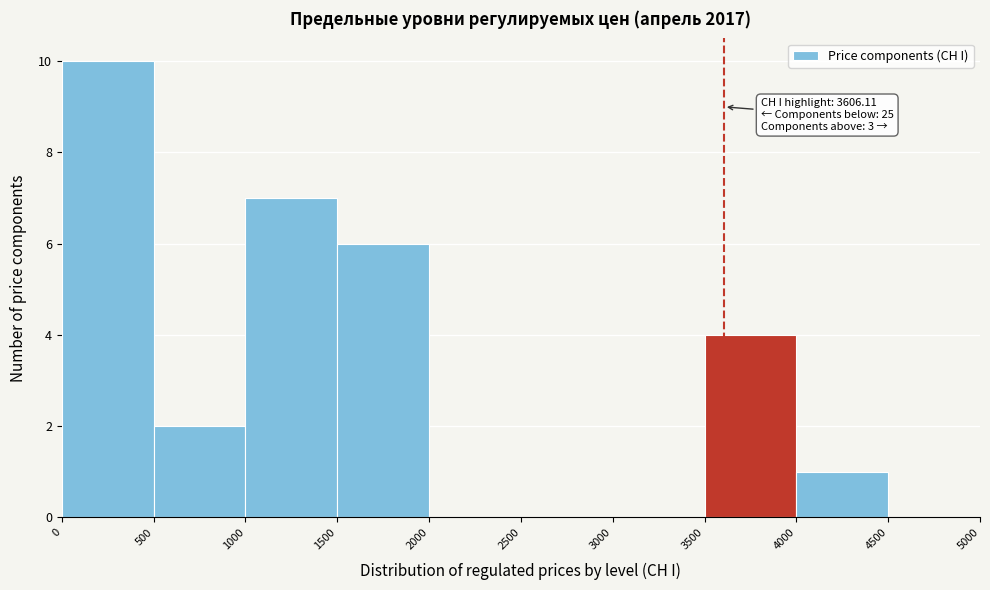

Over which range of the x-axis is the bar tallest?

0 to 500